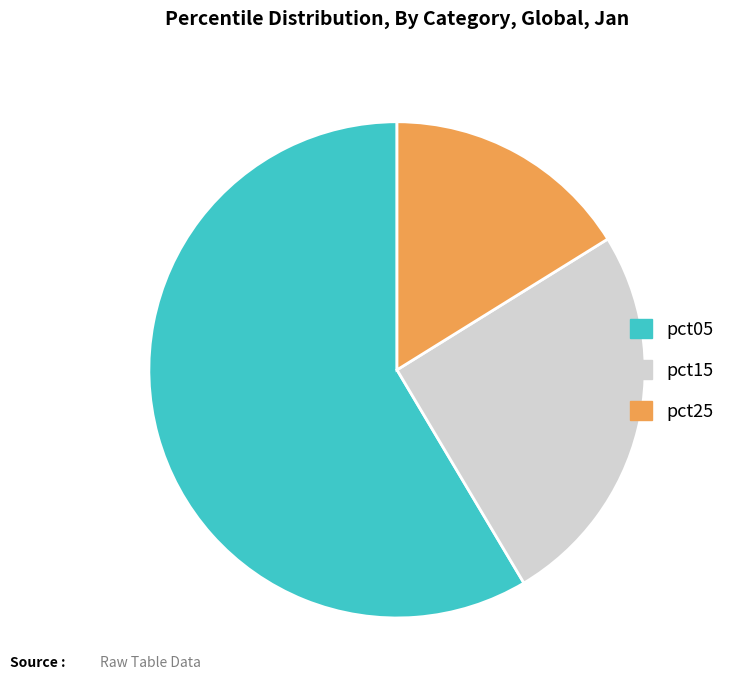

How many slices are in this pie chart?

3